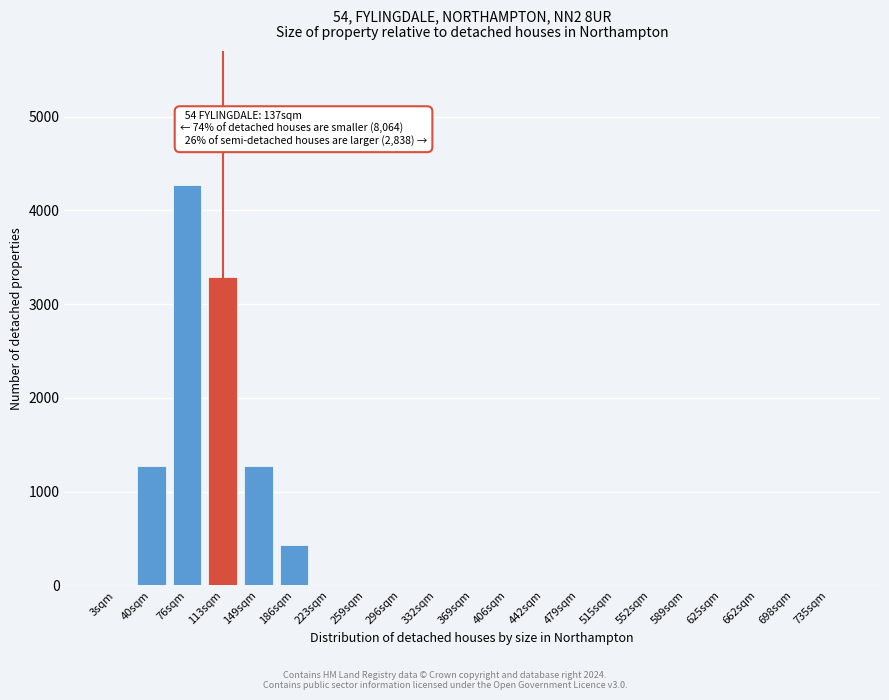

Reading left to right, what are all the values shown in this chart?

3sqm=0	40sqm=1274	76sqm=4274	113sqm=3289	149sqm=1274	186sqm=429	223sqm=0	259sqm=0	296sqm=0	332sqm=0	369sqm=0	406sqm=0	442sqm=0	479sqm=0	515sqm=0	552sqm=0	589sqm=0	625sqm=0	662sqm=0	698sqm=0	735sqm=0